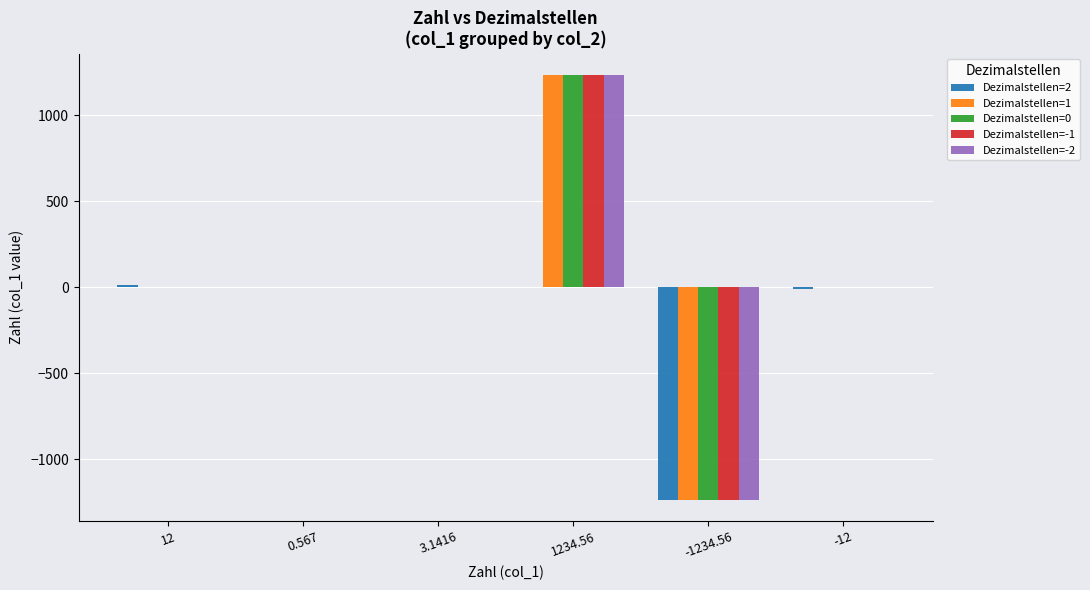

The value of Dezimalstellen=-2 at 12 is 0.0. True or false?

True